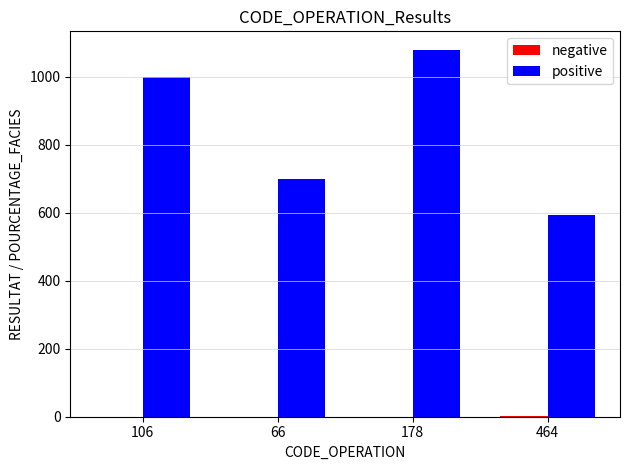

Is it true that positive equals 1080.0 at 178?

True